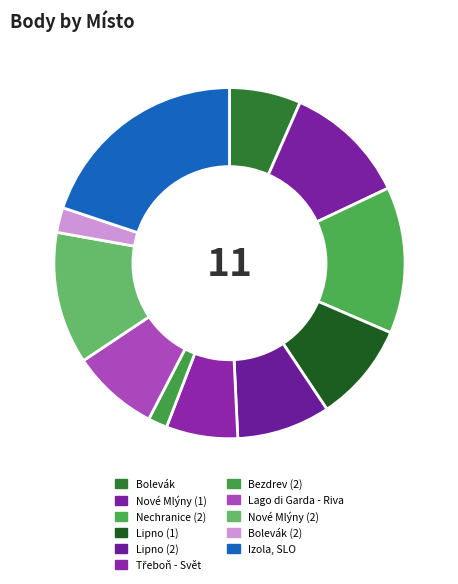

Does Lago di Garda - Riva represent more than half of the total?

No